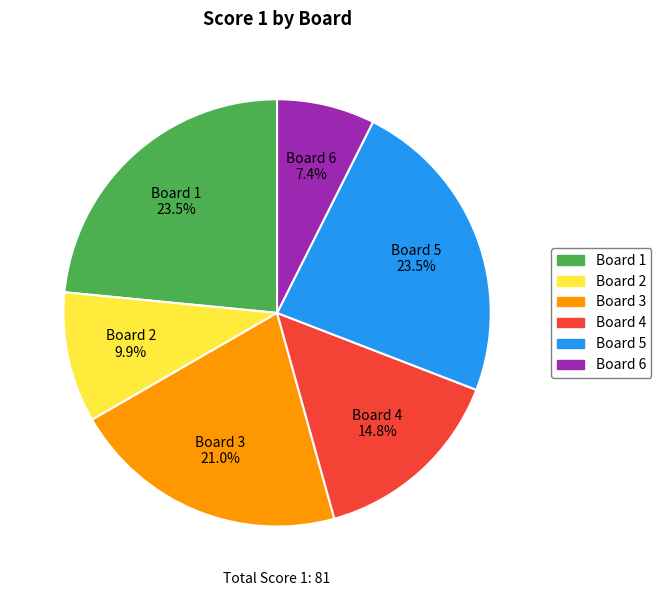

How many segments does this pie chart have?

6